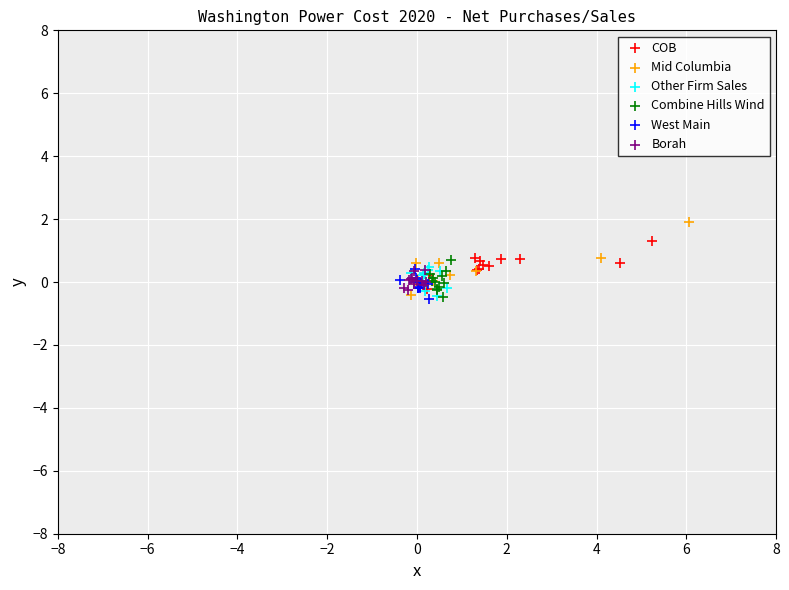

What are all the series names shown in the legend?

COB, Mid Columbia, Other Firm Sales, Combine Hills Wind, West Main, Borah